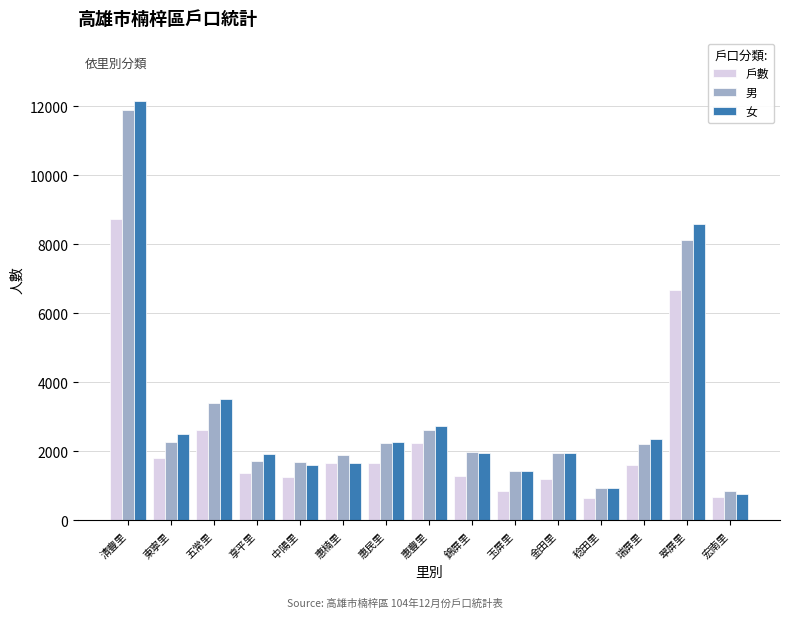

What is the sum of the 男 values at 錦屏里 and 惠民里?

4231